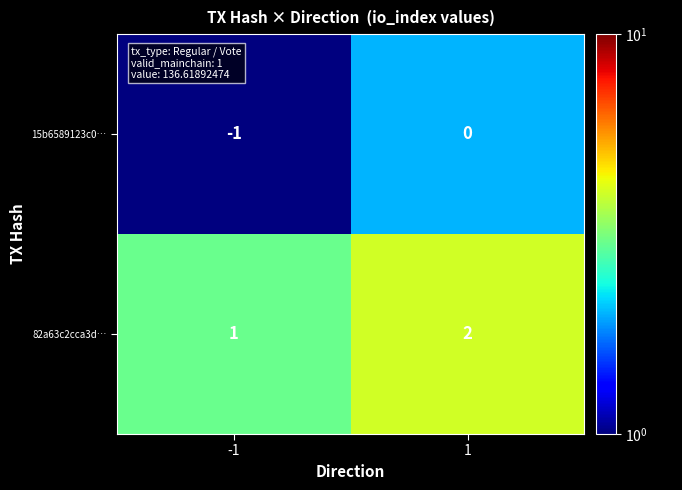

Is the value of 15b6589123c0… at -1 greater than the value of 82a63c2cca3d… at 1?

No